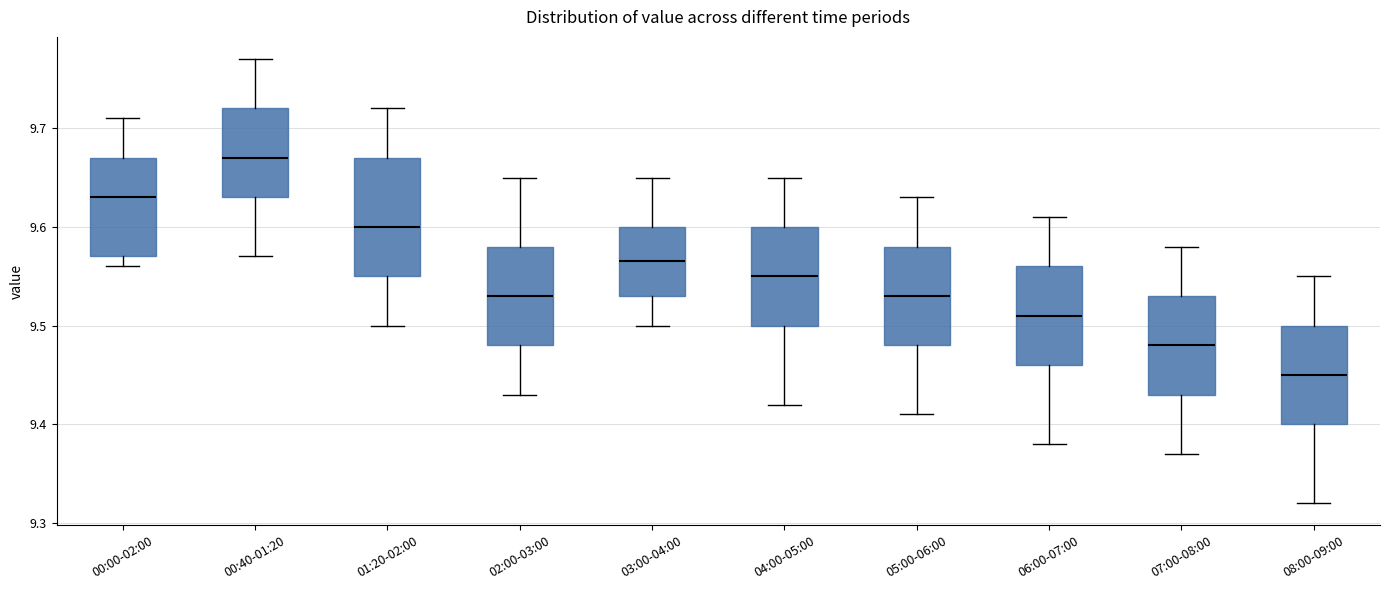

Which box's median line is the lowest?

08:00-09:00